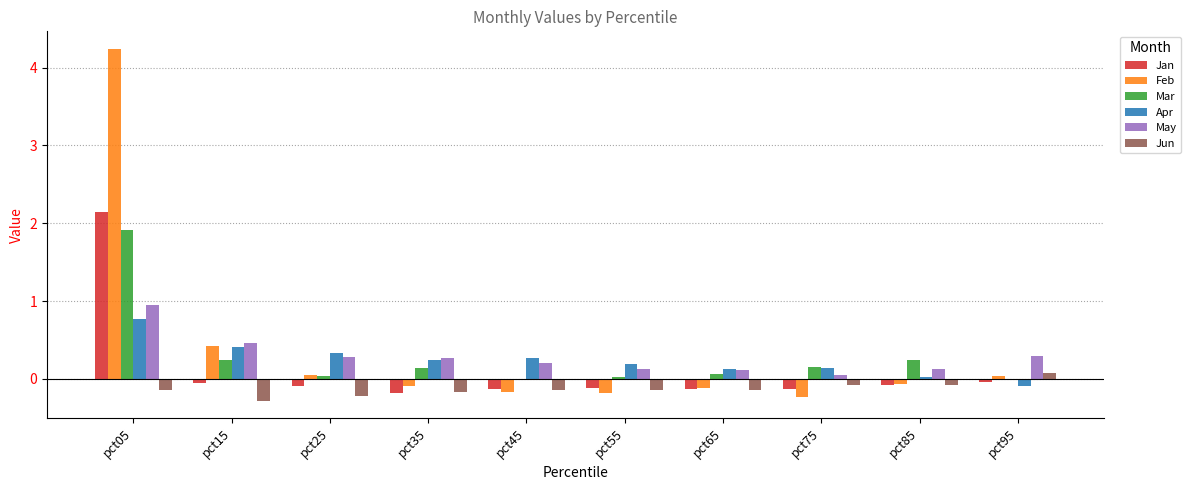

What is the sum of all May values?

2.9